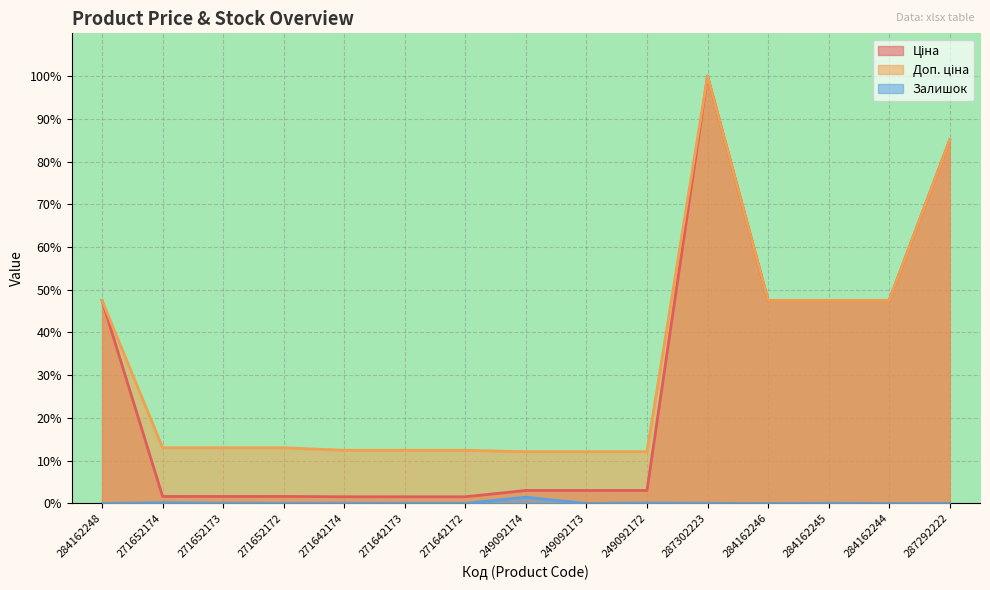

What is the label of the 7th point from the right?

249092173